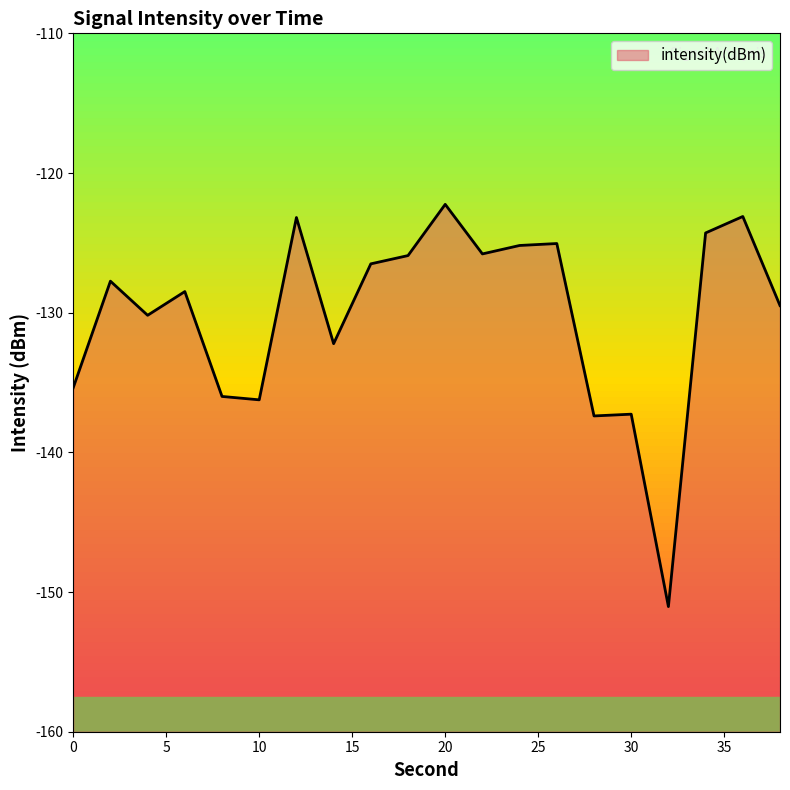

What is the value of the 13th point from the left?

-125.2